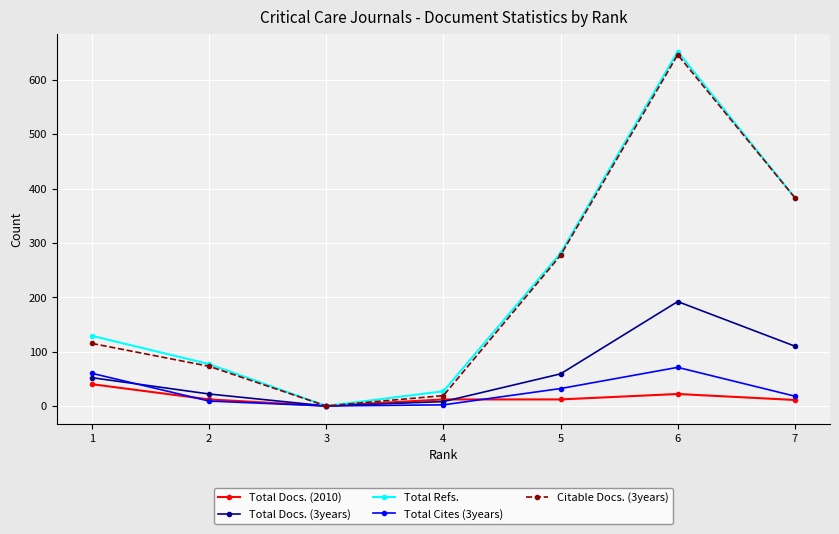

What is the average value of the Total Cites (3years) series?

27